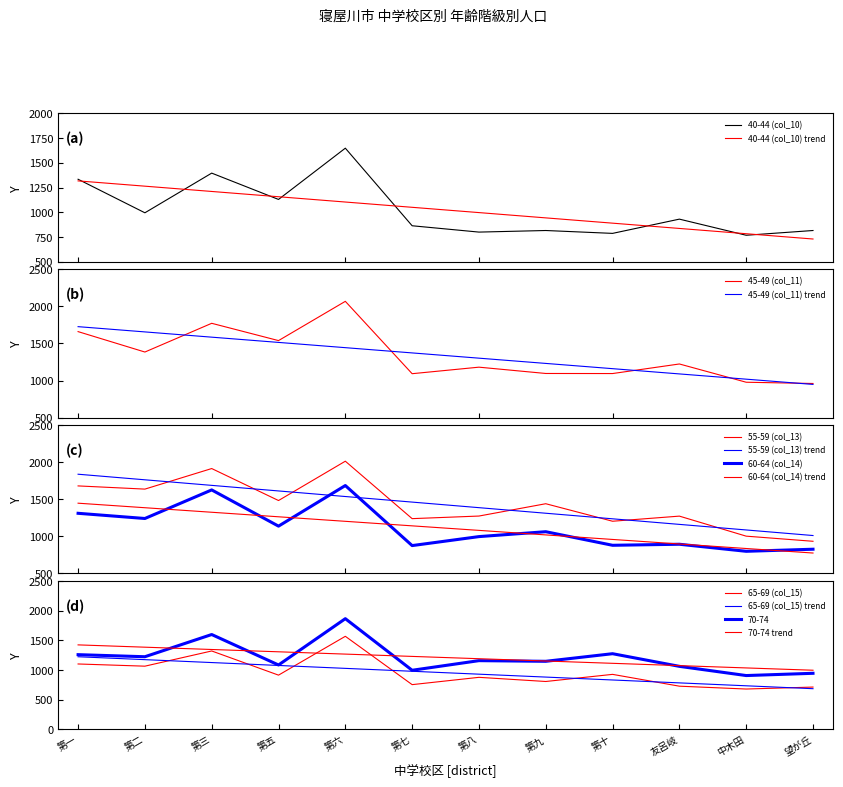

Where is the first local minimum for 70-74?

第二